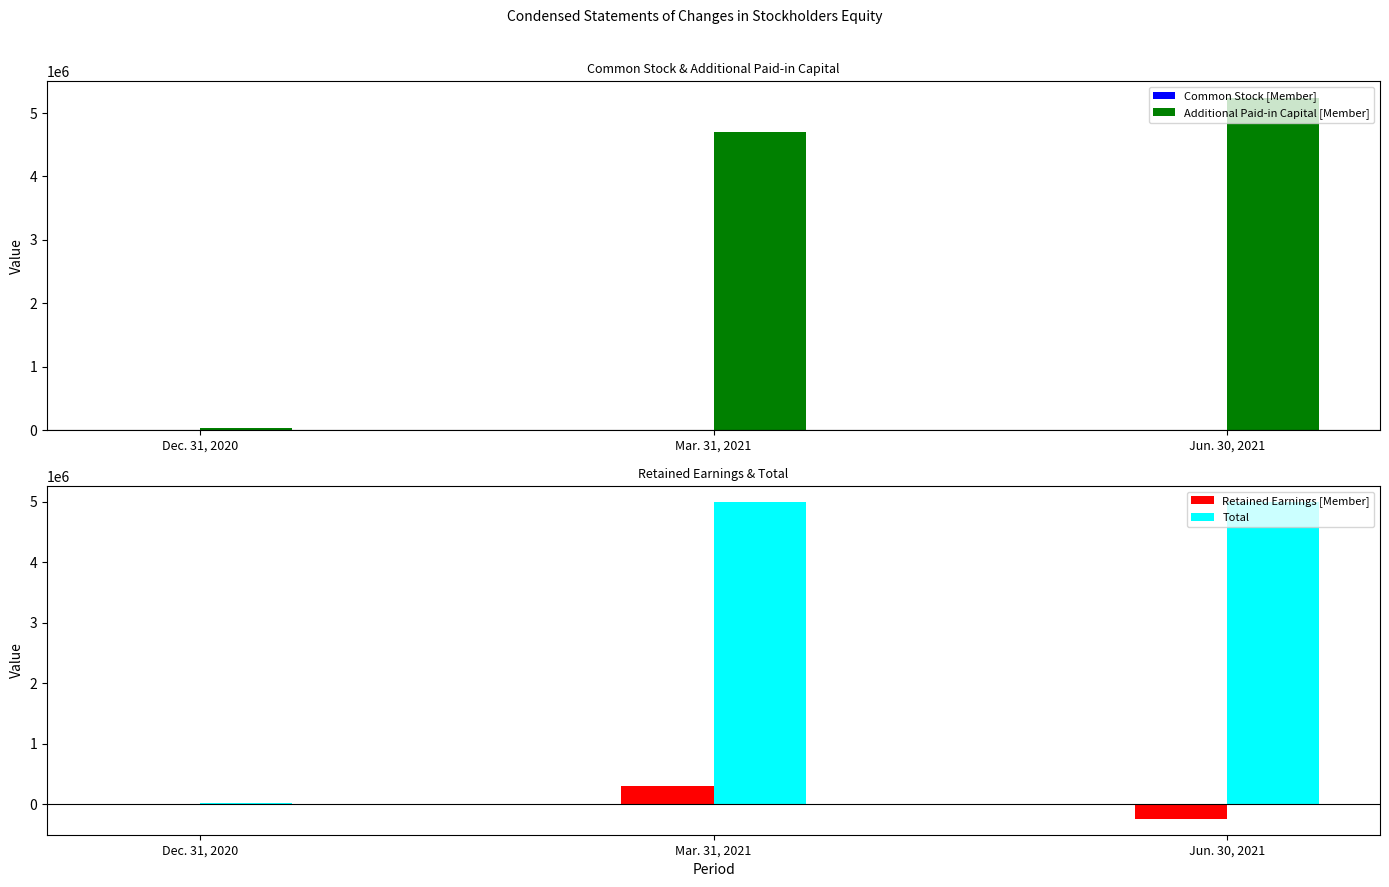

How many data points in Total are above 5000008?

1